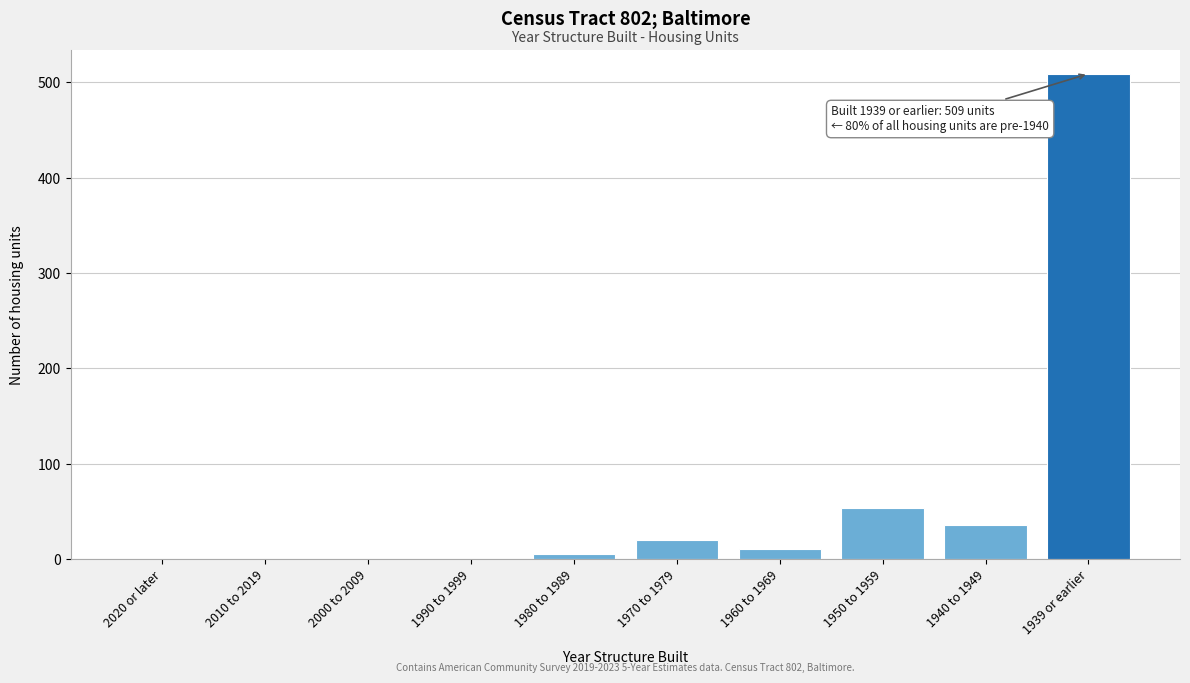

Reading left to right, transcribe all the data shown in this chart.

2020 or later=0	2010 to 2019=0	2000 to 2009=0	1990 to 1999=0	1980 to 1989=5	1970 to 1979=20	1960 to 1969=10	1950 to 1959=53	1940 to 1949=36	1939 or earlier=509